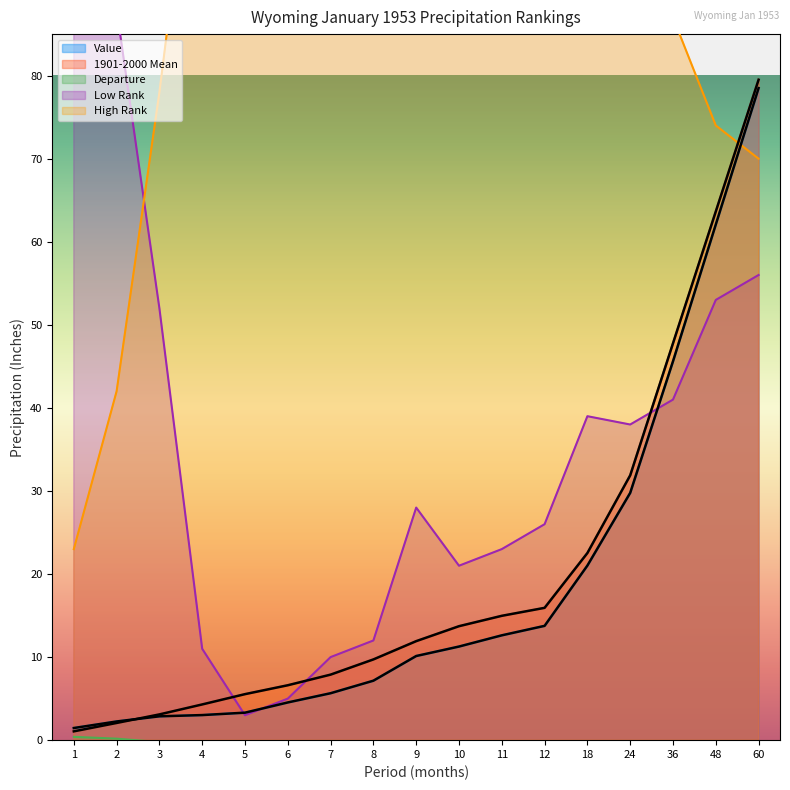

How many interior local valleys does the Low Rank series have?

3